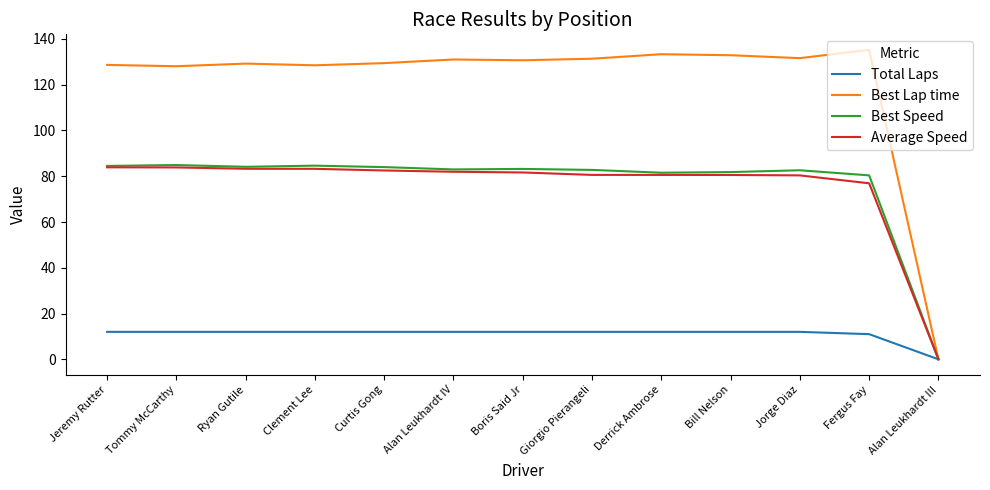

What position from the left is Ryan Gutile?

3